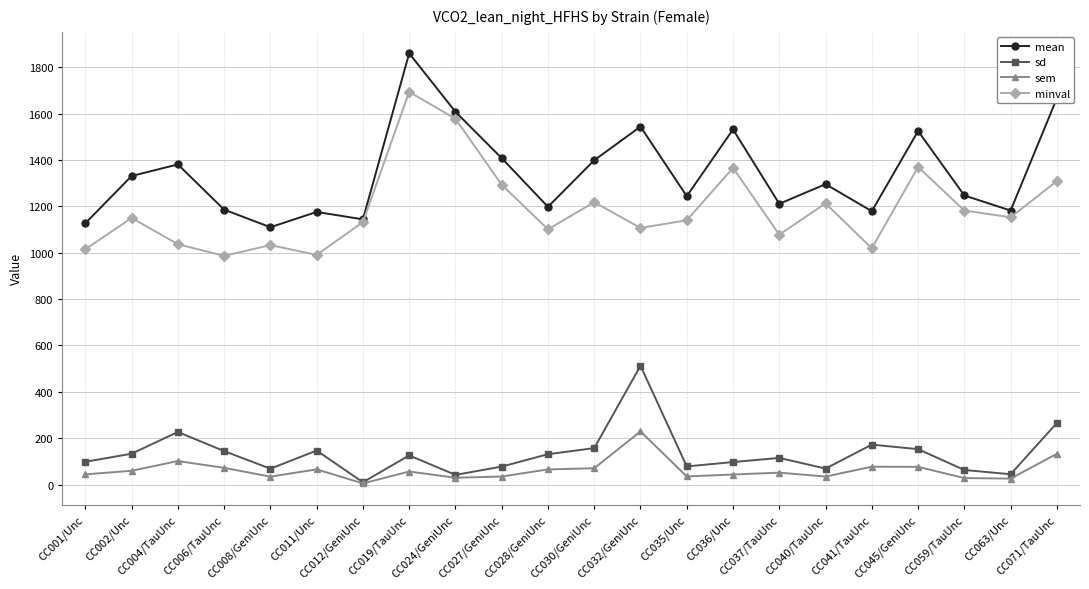

Does the chart have visible grid lines?

Yes